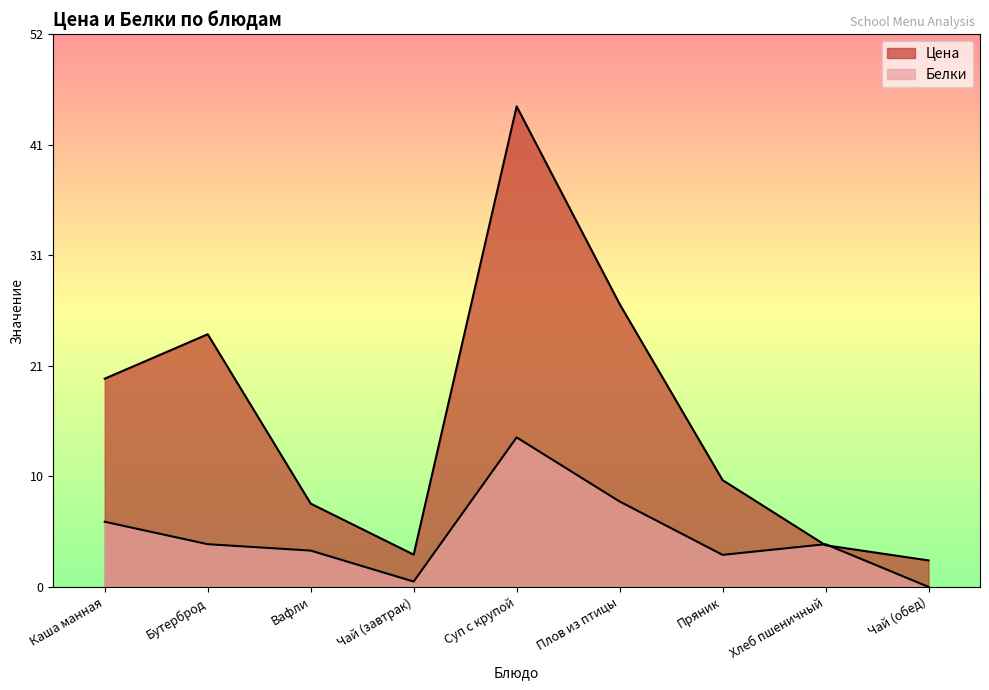

Which category has the highest value across all series?

Суп с крупой